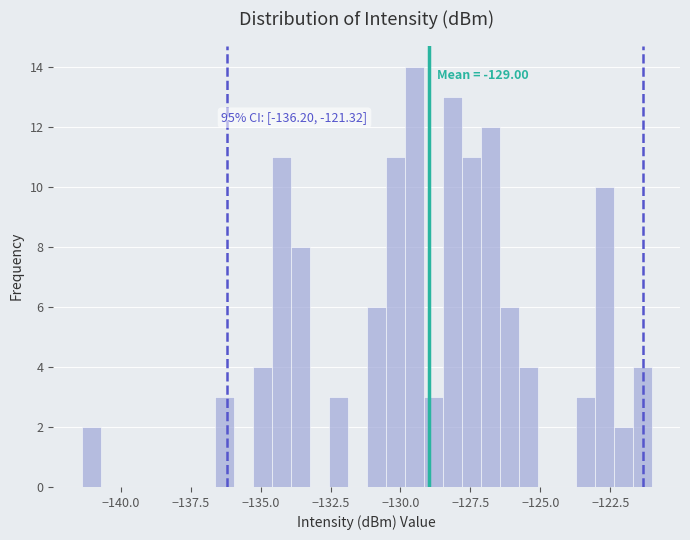

Read against the x-axis, roughly where is the centre of the tallest bar?

-129.5